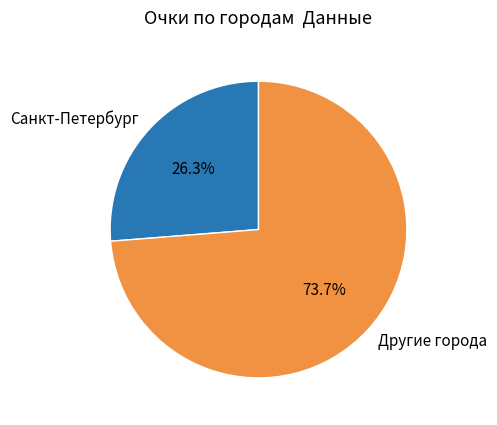

Combined, do Другие города and Санкт-Петербург account for over 50%?

Yes